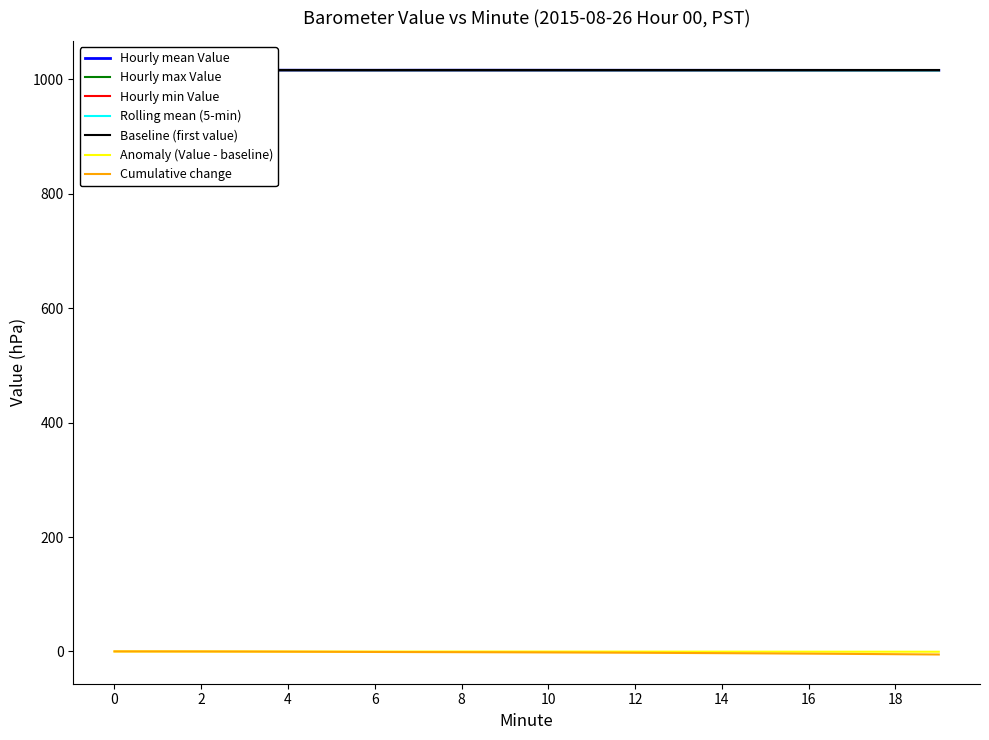

Reading left to right, transcribe all the data shown in this chart.

Hourly mean Value: 1016.2	1016.2	1016.1	1016.1	1016.0	1016.0	1016.0	1016.0	1016.0	1016.0	1016.0	1016.0	1015.9	1015.9	1015.9	1015.8	1015.8	1015.8	1015.7	1015.7
Hourly max Value: 1016.2	1016.2	1016.2	1016.1	1016.1	1016.0	1016.0	1016.0	1016.1	1016.0	1016.0	1016.0	1016.0	1016.0	1015.9	1015.9	1015.9	1015.8	1015.8	1015.8
Hourly min Value: 1016.1	1016.1	1016.0	1016.0	1015.9	1015.9	1015.8	1015.9	1015.9	1015.9	1015.9	1015.8	1015.8	1015.7	1015.7	1015.6	1015.6	1015.6	1015.5	1015.5
Rolling mean (5-min): 1016.2	1016.2	1016.2	1016.1	1016.1	1016.0	1016.0	1016.0	1016.0	1016.0	1016.0	1015.9	1015.9	1015.9	1015.8	1015.8	1015.8	1015.7	1015.7	1015.6
Anomaly (Value - baseline): 0.0	-0.0	-0.1	-0.1	-0.2	-0.2	-0.3	-0.2	-0.2	-0.2	-0.2	-0.3	-0.3	-0.3	-0.4	-0.4	-0.4	-0.5	-0.5	-0.5
Cumulative change: 0.0	-0.0	-0.1	-0.2	-0.4	-0.7	-0.9	-1.1	-1.3	-1.5	-1.8	-2.0	-2.3	-2.7	-3.0	-3.4	-3.9	-4.3	-4.8	-5.4